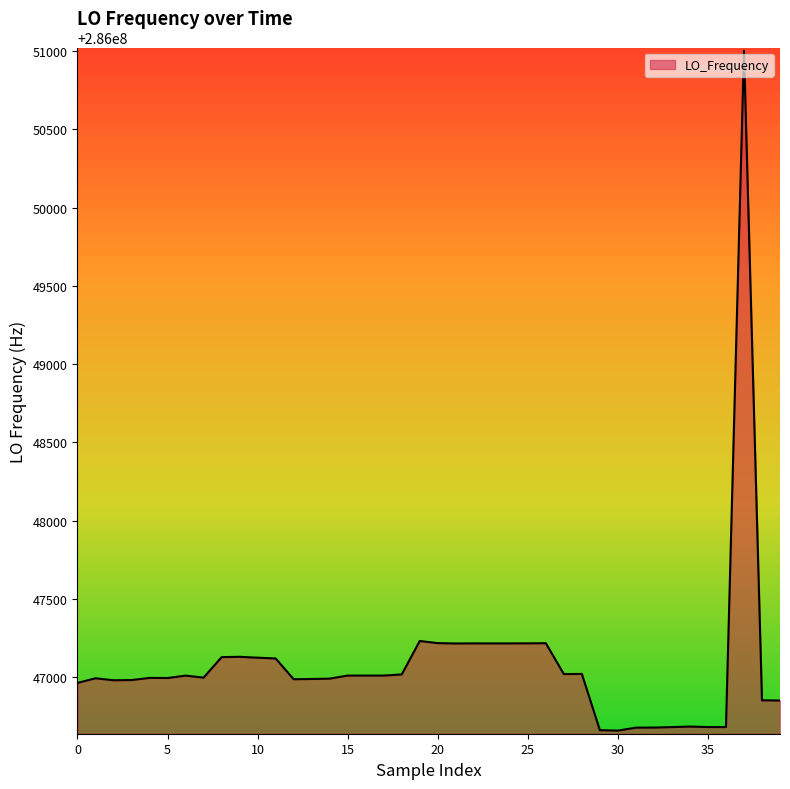

What is the maximum value shown in the chart?

286051003.5